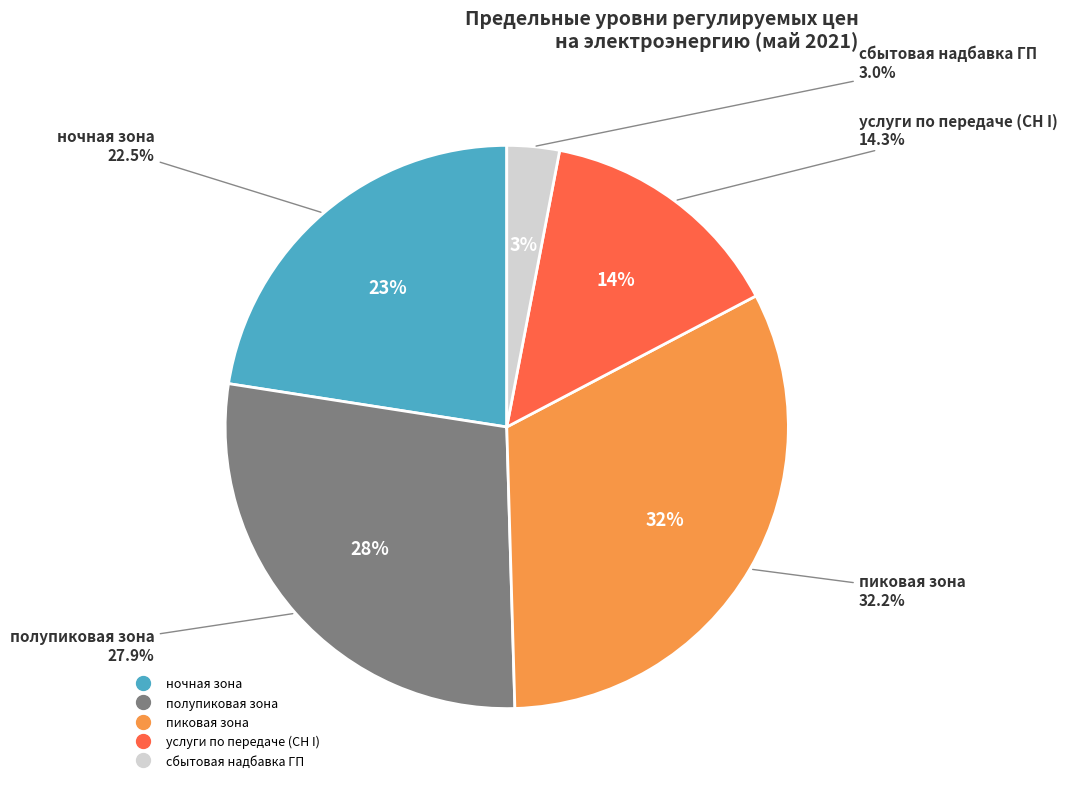

Which category has the biggest portion of the pie?

пиковая зона